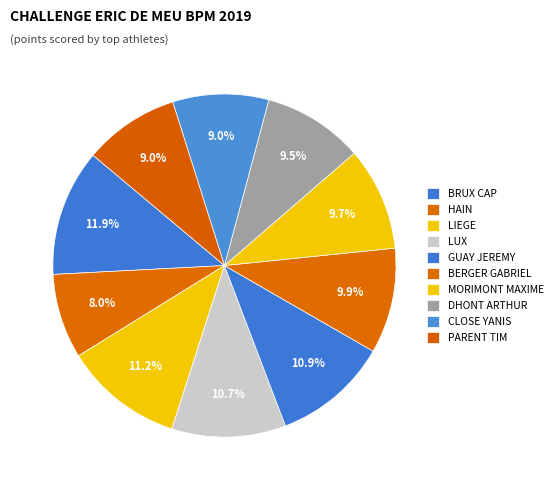

To the nearest percent, what is the difference between the largest and smallest slice percentages?

4%